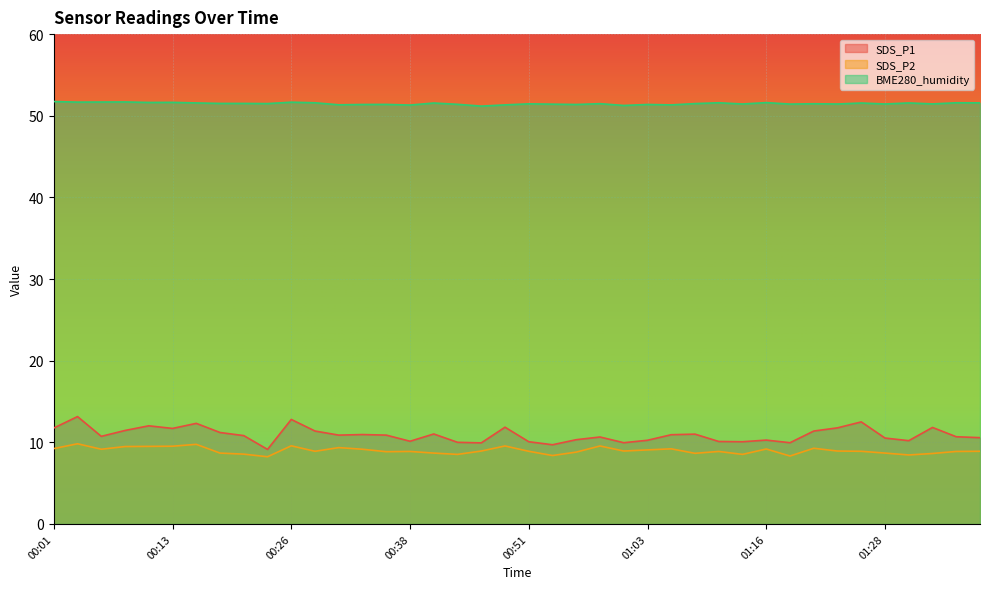

True or false: BME280_humidity and SDS_P1 cross at least once.

False